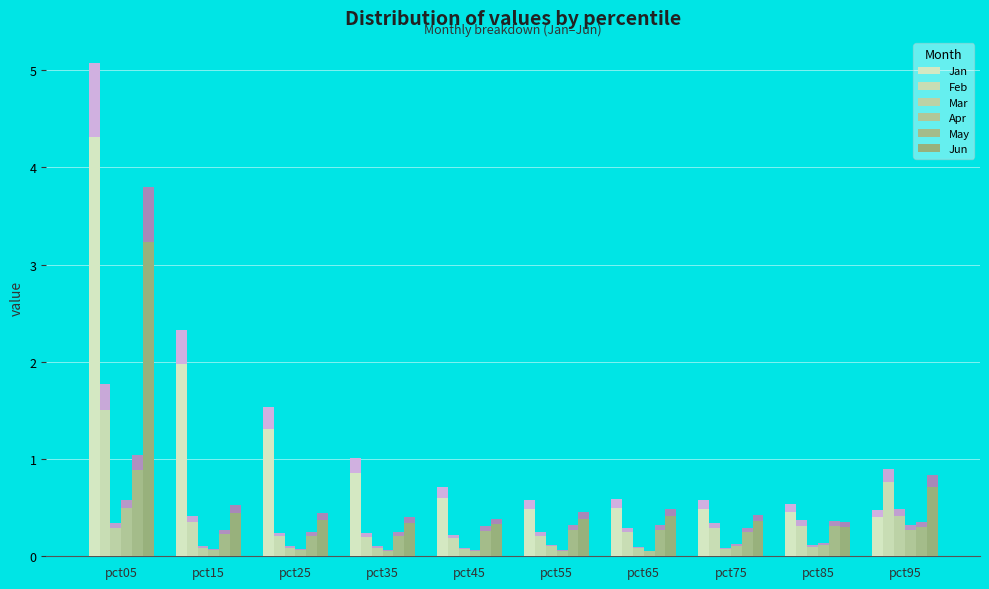

What is the difference between the Feb values at pct85 and pct25?

0.1